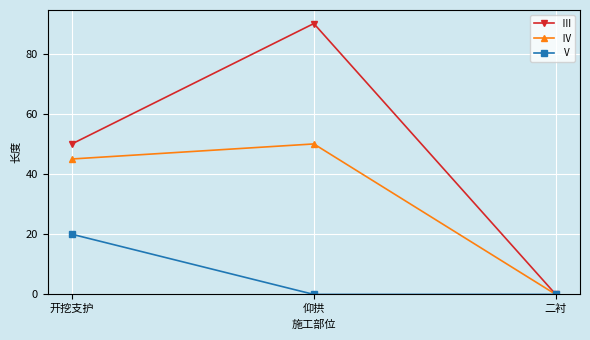

Reading right to left, extract all data points from this chart.

Ⅲ: 0	90	50
Ⅳ: 0	50	45
Ⅴ: 0	0	20